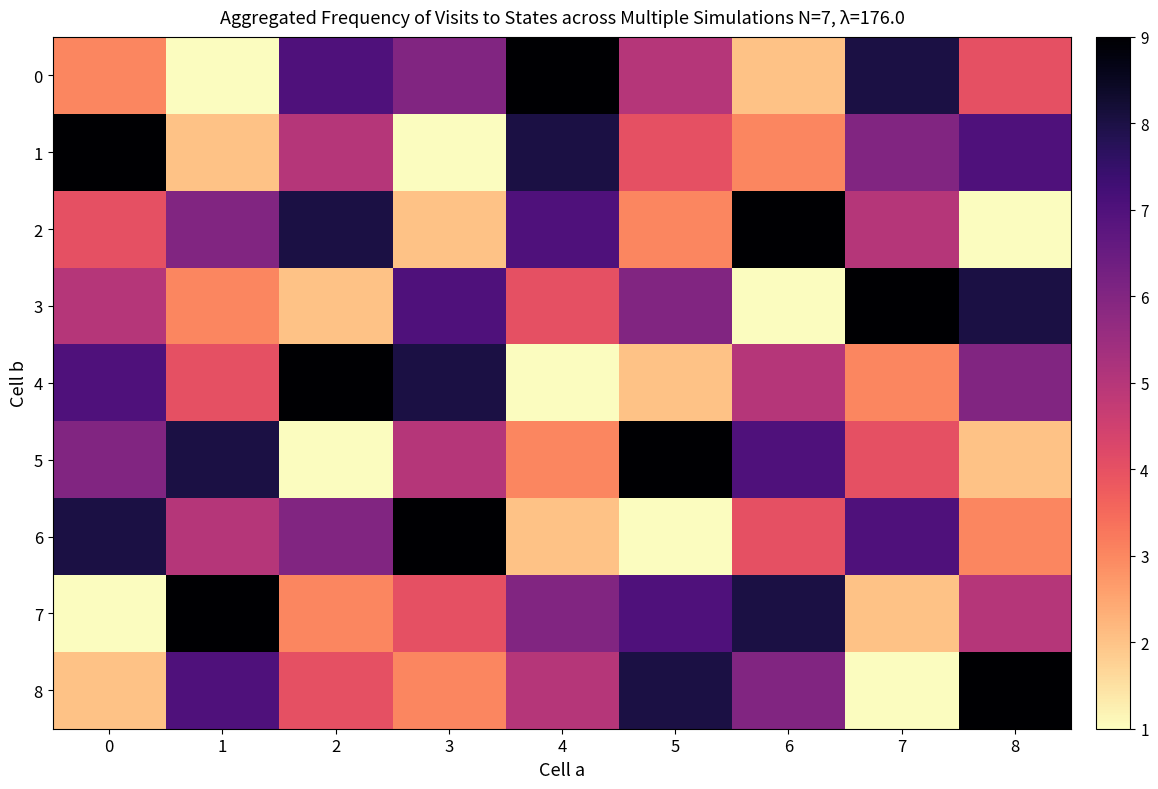

Reading left to right, list all the values displayed in this chart.

0: 0=3	1=1	2=7	3=6	4=9	5=5	6=2	7=8	8=4
1: 0=9	1=2	2=5	3=1	4=8	5=4	6=3	7=6	8=7
2: 0=4	1=6	2=8	3=2	4=7	5=3	6=9	7=5	8=1
3: 0=5	1=3	2=2	3=7	4=4	5=6	6=1	7=9	8=8
4: 0=7	1=4	2=9	3=8	4=1	5=2	6=5	7=3	8=6
5: 0=6	1=8	2=1	3=5	4=3	5=9	6=7	7=4	8=2
6: 0=8	1=5	2=6	3=9	4=2	5=1	6=4	7=7	8=3
7: 0=1	1=9	2=3	3=4	4=6	5=7	6=8	7=2	8=5
8: 0=2	1=7	2=4	3=3	4=5	5=8	6=6	7=1	8=9